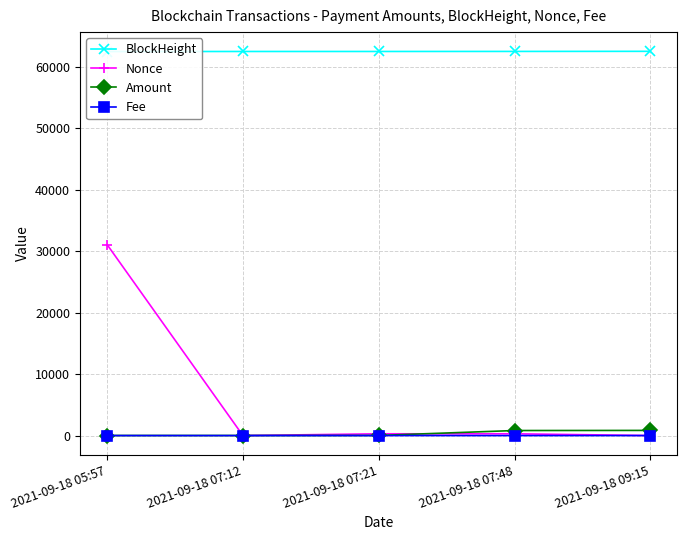

What is the maximum value for Amount?

838.0